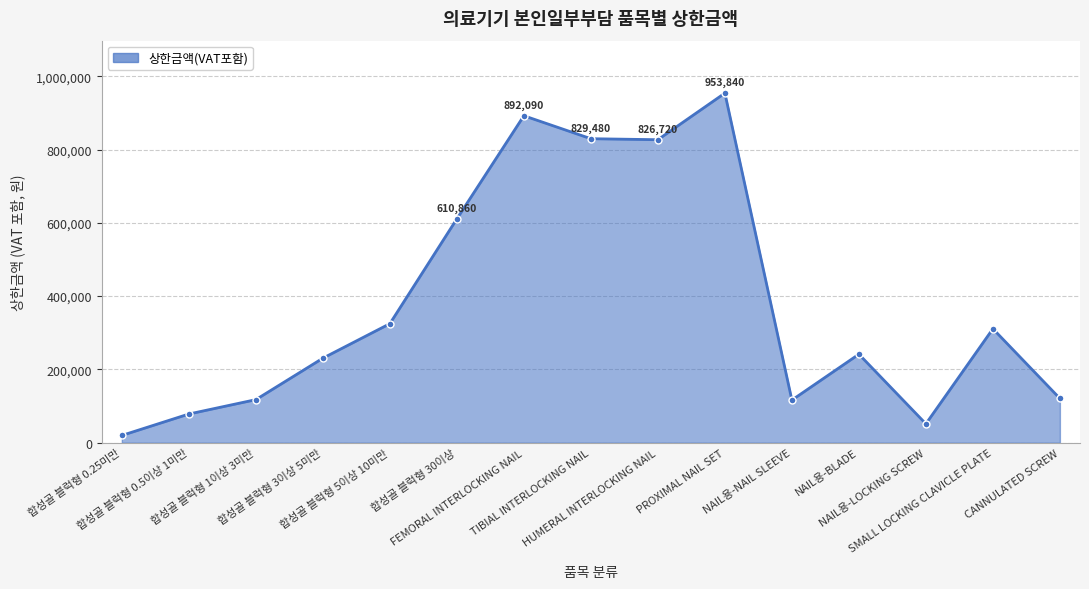

How many interior local peaks (higher than both neighbors) does the data have?

4